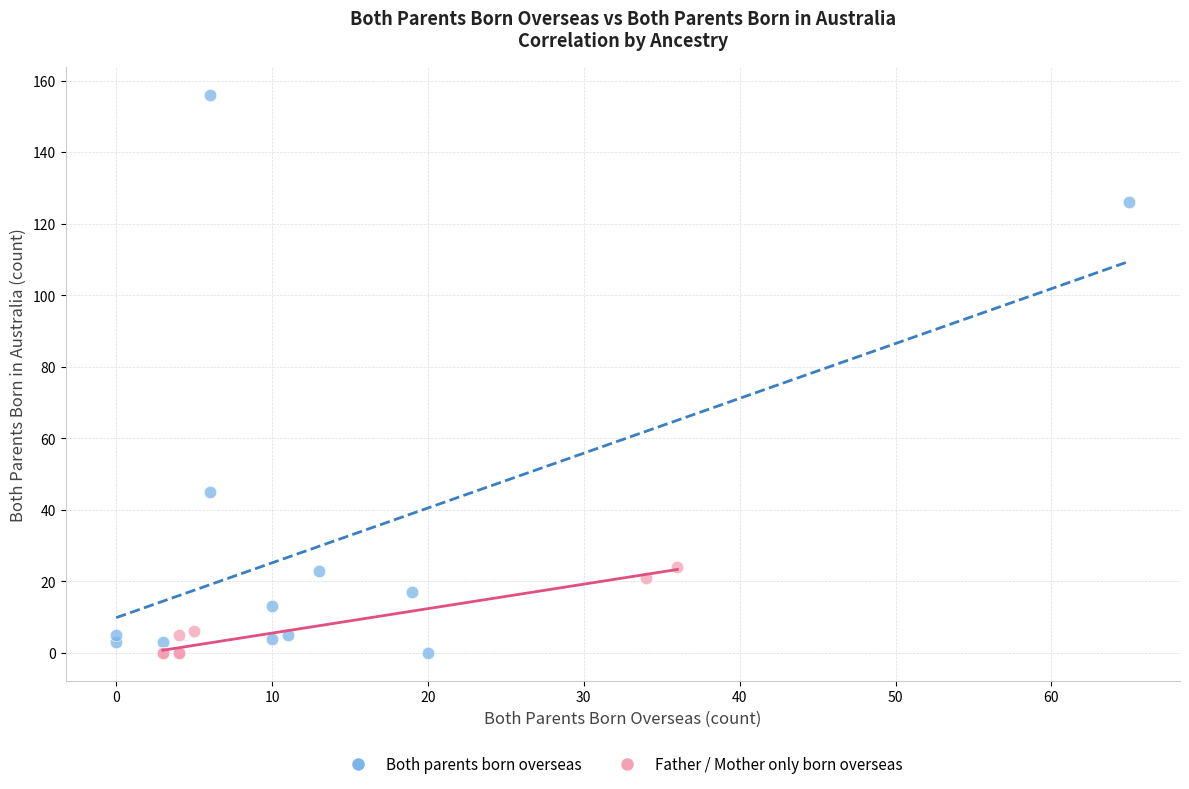

Which series reaches the maximum Y coordinate?

Both parents born overseas